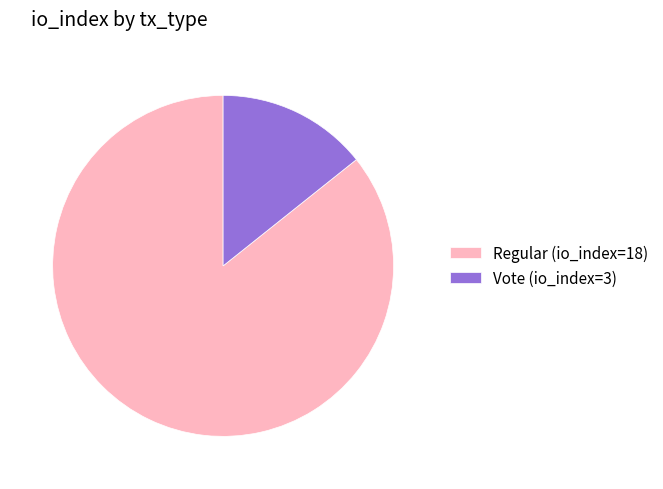

The Vote (io_index=3) slice represents 2% of the pie. True or false?

False